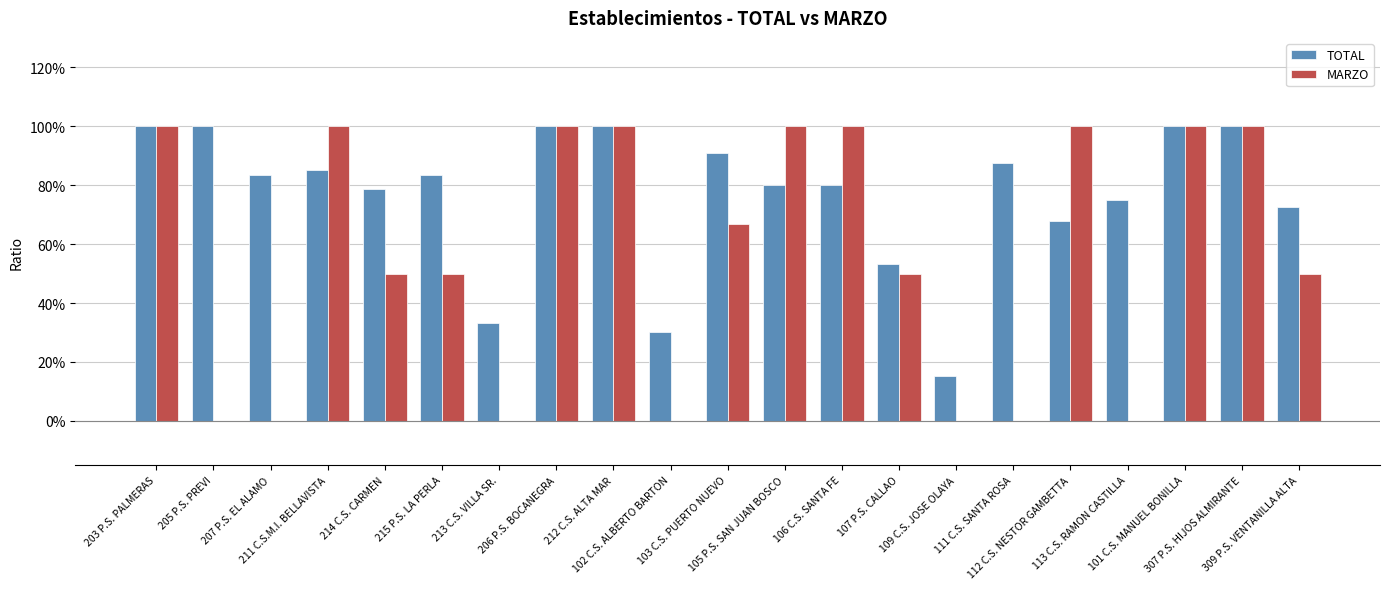

Are the bars horizontal?

No